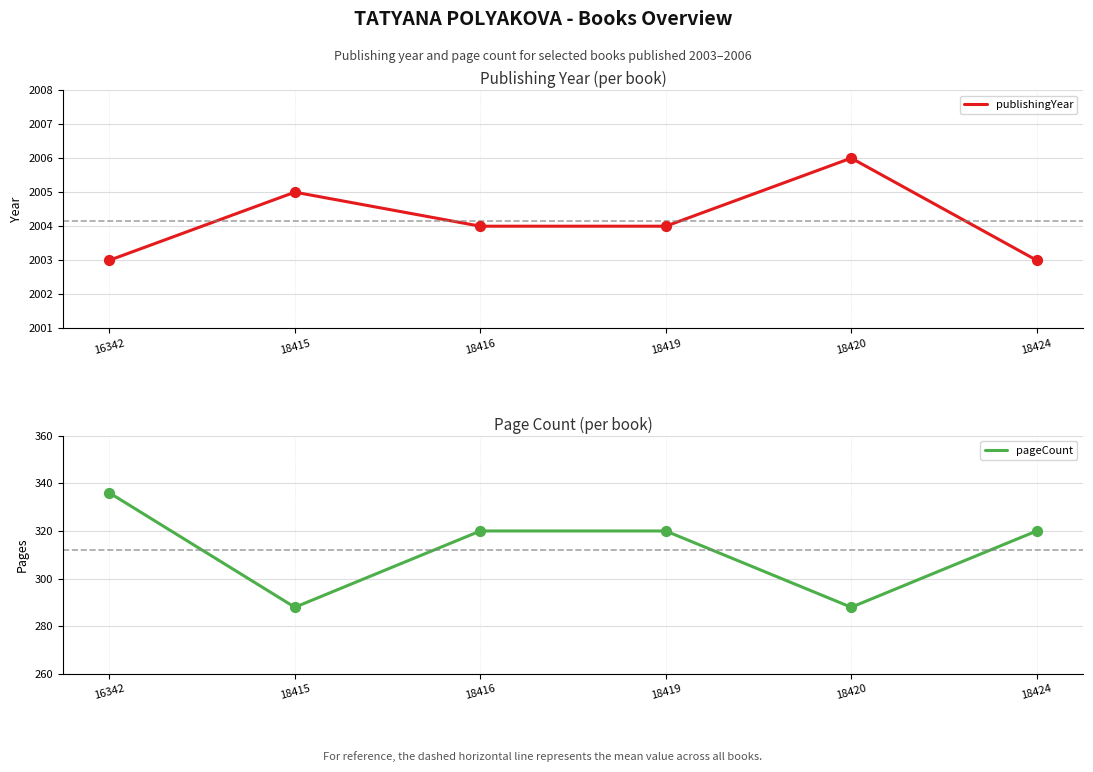

Is the value of pageCount at 18420 greater than the value of publishingYear at 18419?

No